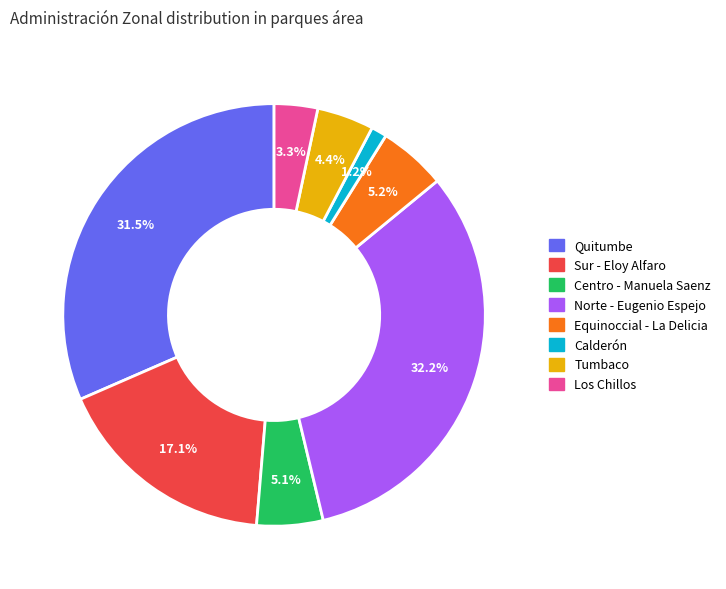

What is the smallest slice in the pie chart?

Calderón